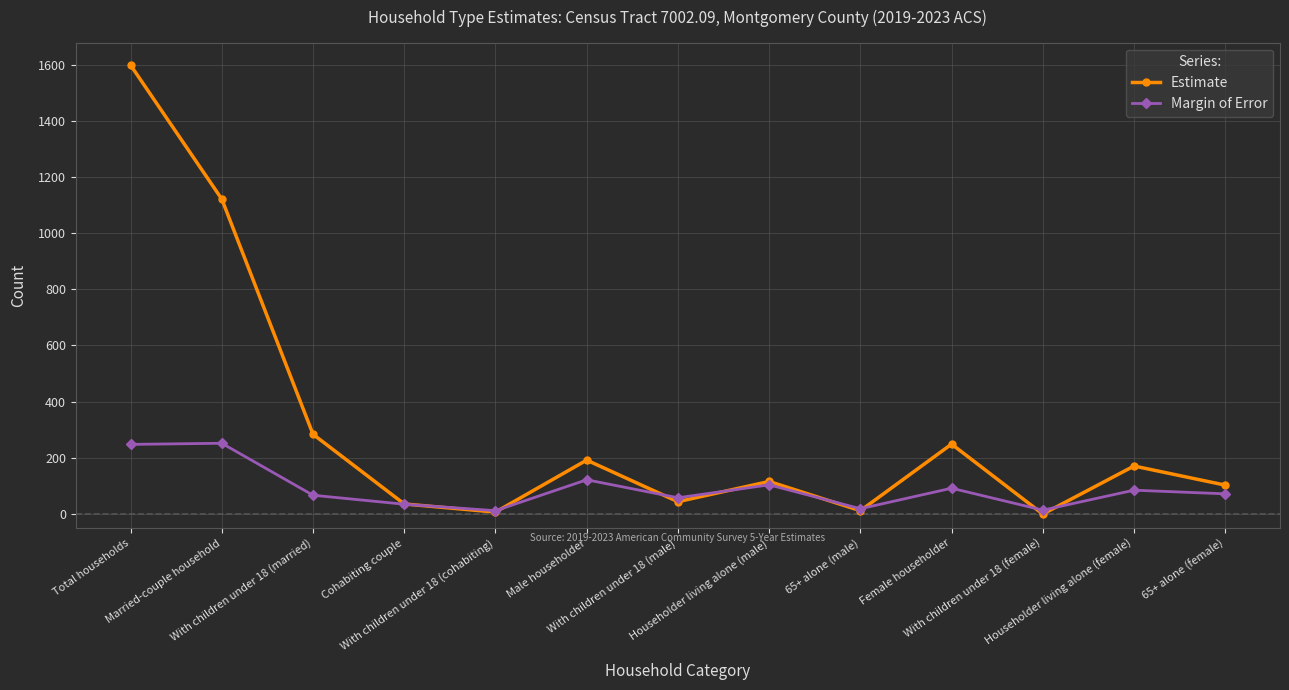

True or false: Margin of Error has more than 2 points higher than both neighbors.

True